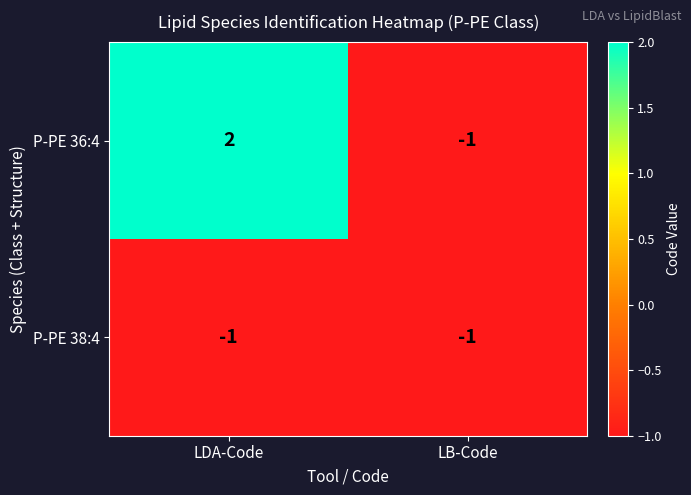

Which category has the highest value across all series?

LDA-Code